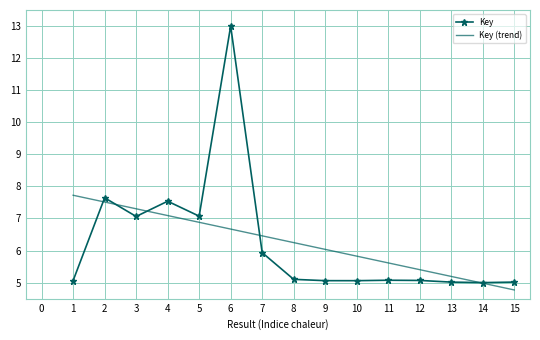

True or false: Key (trend) has a value of 2.9 at 6.

False